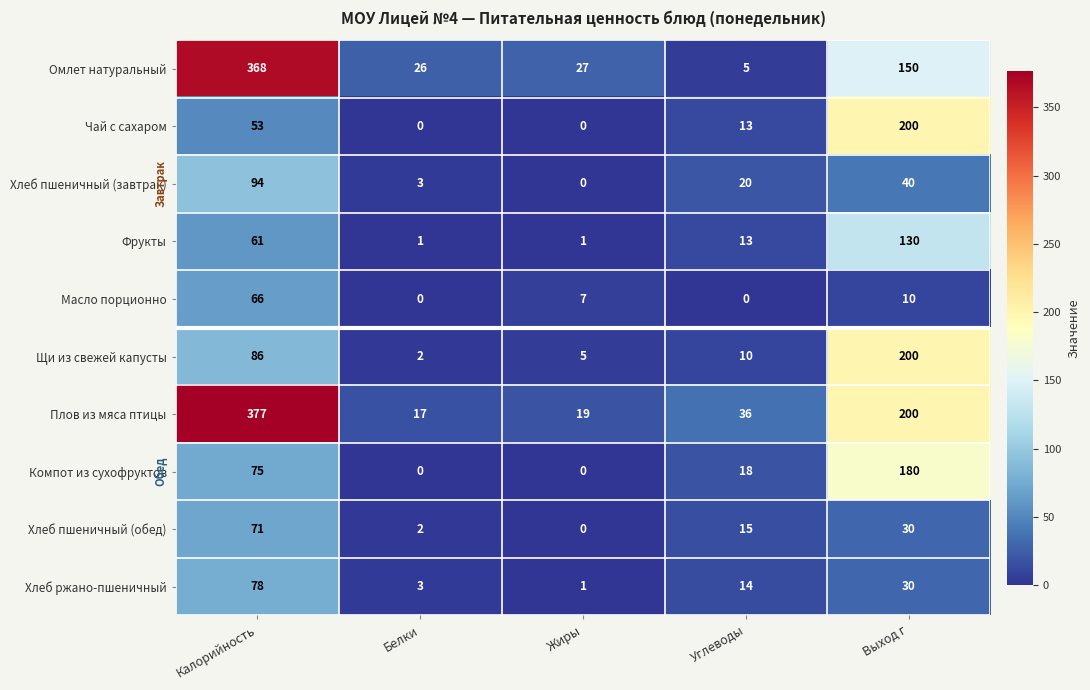

Which series changed the most between Белки and Жиры?

Масло порционно